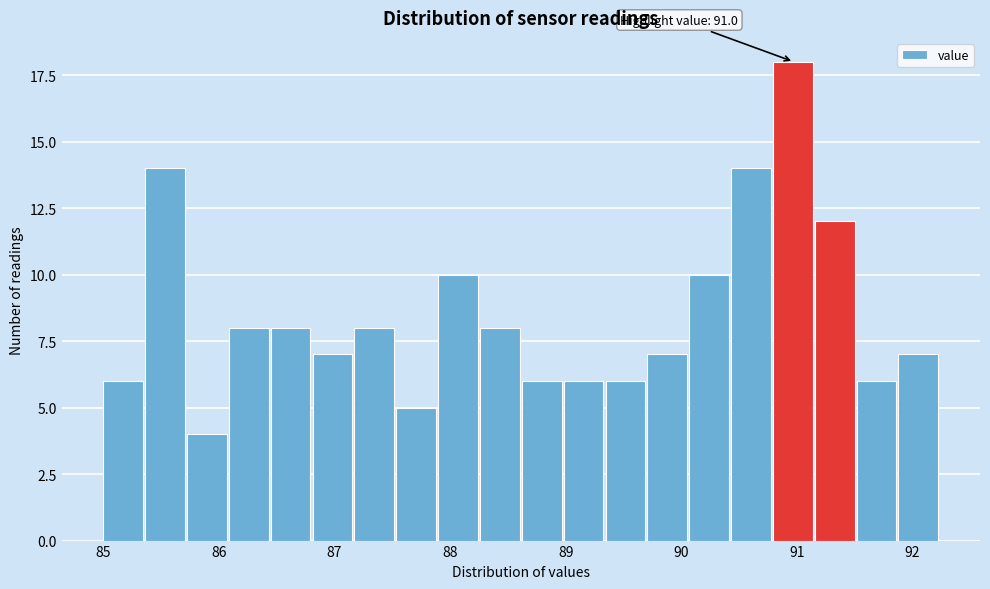

Read against the x-axis, roughly where is the centre of the tallest bar?

91.0